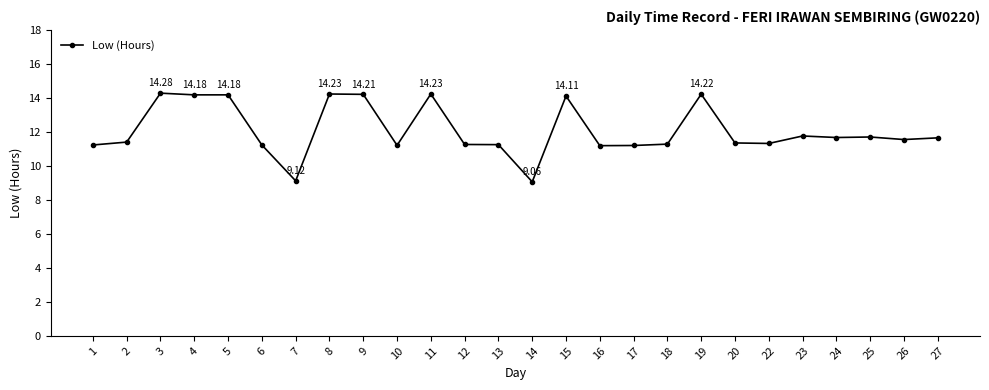

What is the difference between the maximum and minimum values?

5.2